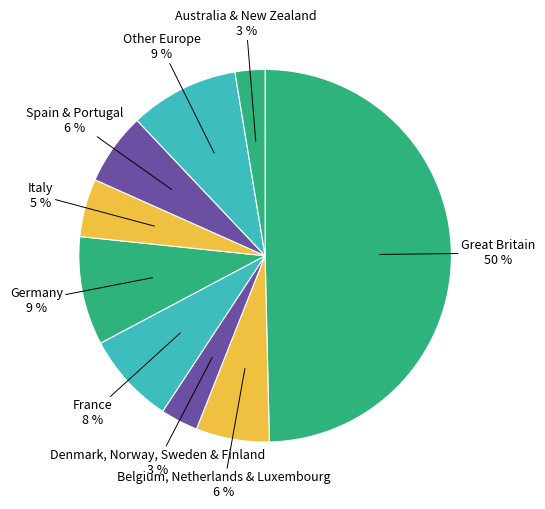

Do Belgium, Netherlands & Luxembourg and France together represent more than half of the pie?

No